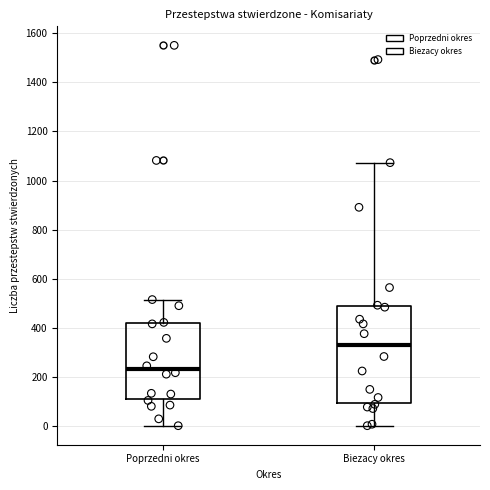

Where does the upper whisker of the box for Biezacy okres end on the y-axis? The values are not printed on the chart, so give them approximately, as read against the axis.

1080